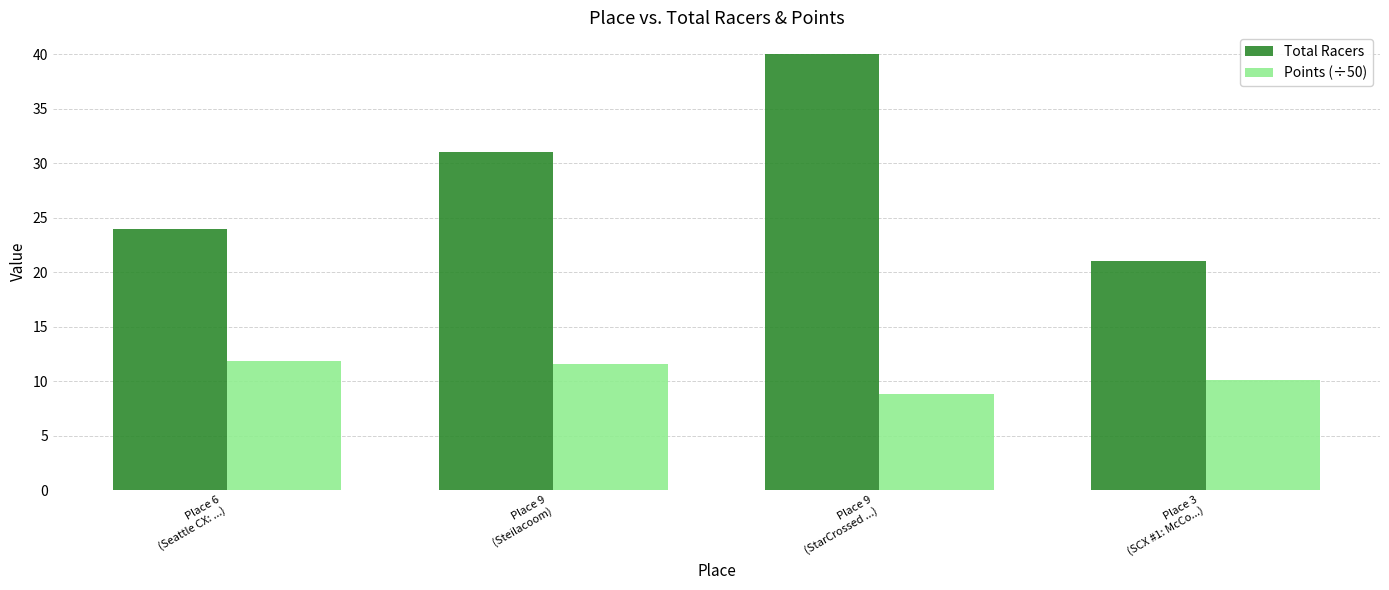

At how many categories does at least one series exceed 10?

4